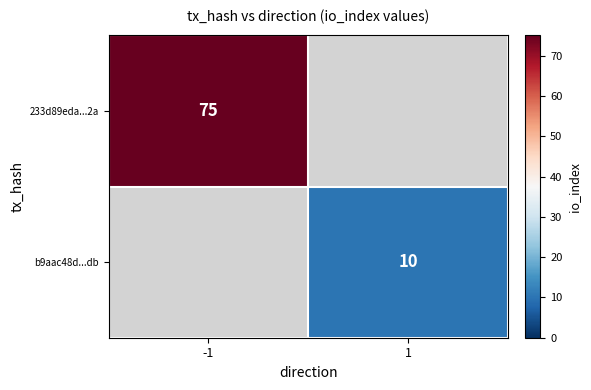

The value of 233d89eda...2a at -1 is 119.3. True or false?

False